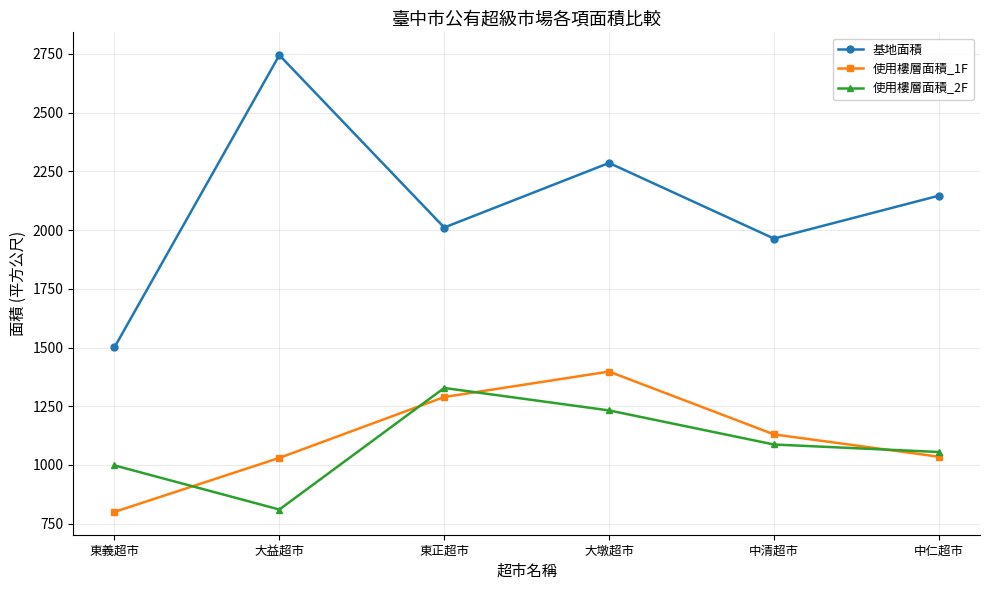

What is the difference between the second highest and second lowest values in the 使用樓層面積_2F series?

234.1